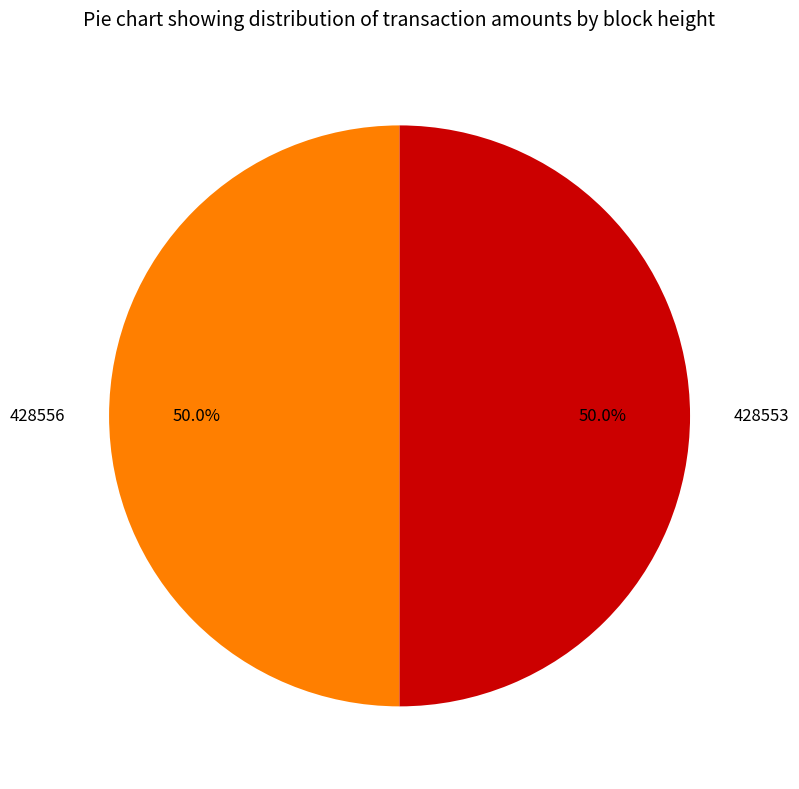

True or false: 428553 accounts for 38% of the total.

False